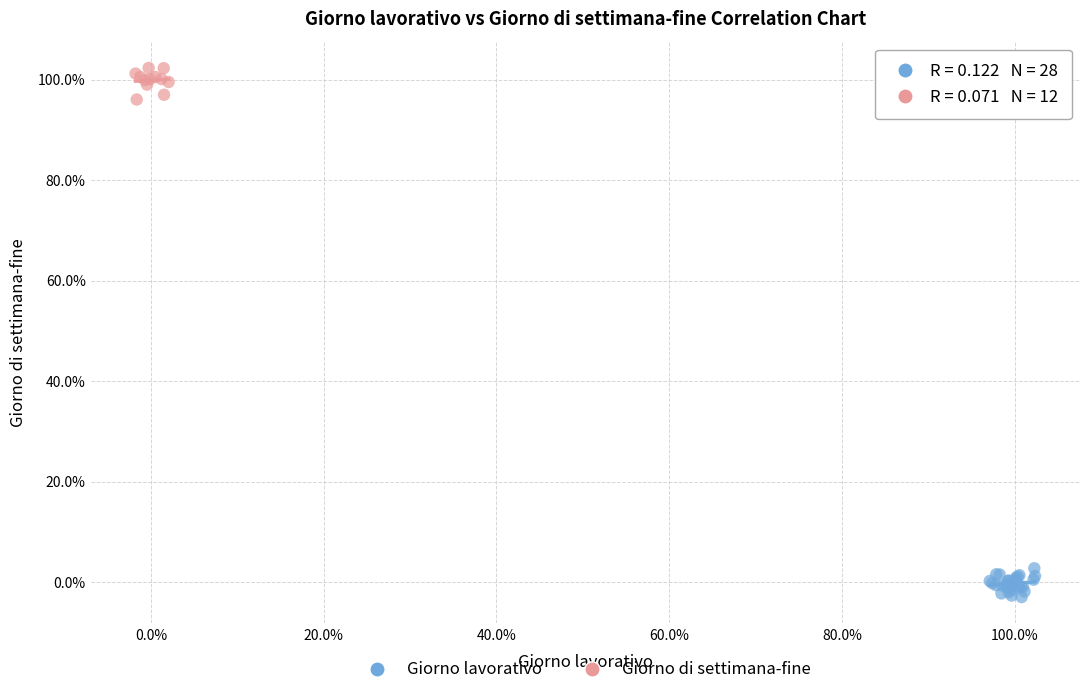

Which series contains the lowest Y value?

Giorno lavorativo